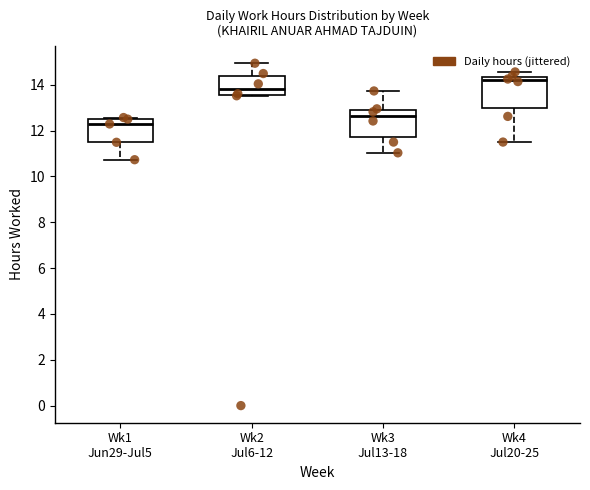

Where is the upper edge of the box for Wk2 Jul6-12 on the y-axis? The values are not printed on the chart, so give them approximately, as read against the axis.

14.4